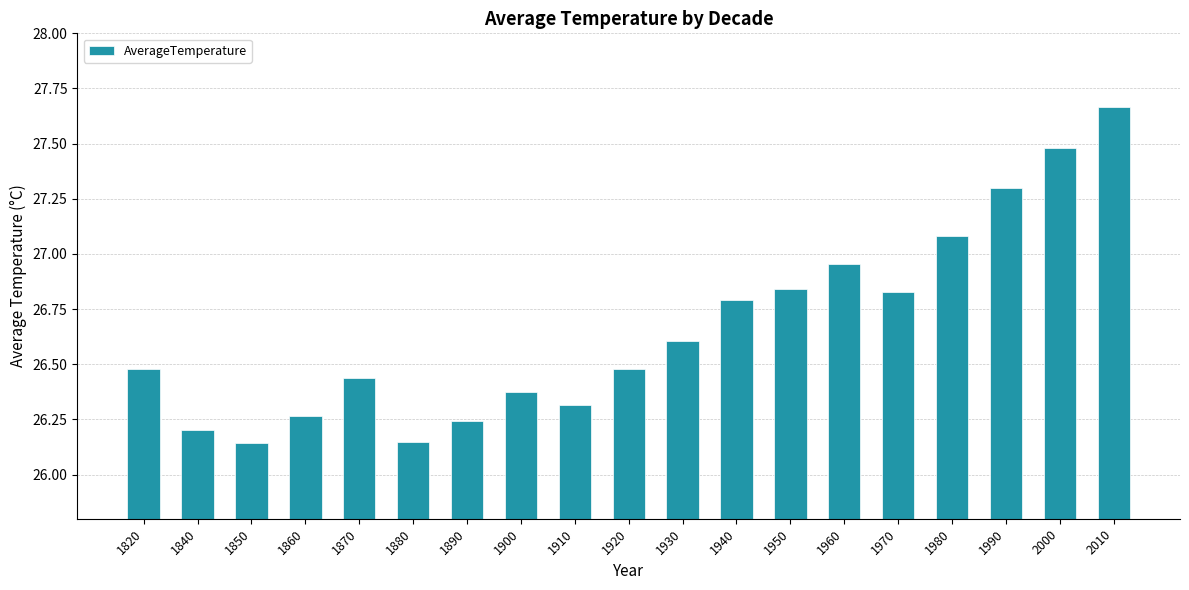

Which label corresponds to the largest value in the chart?

2010